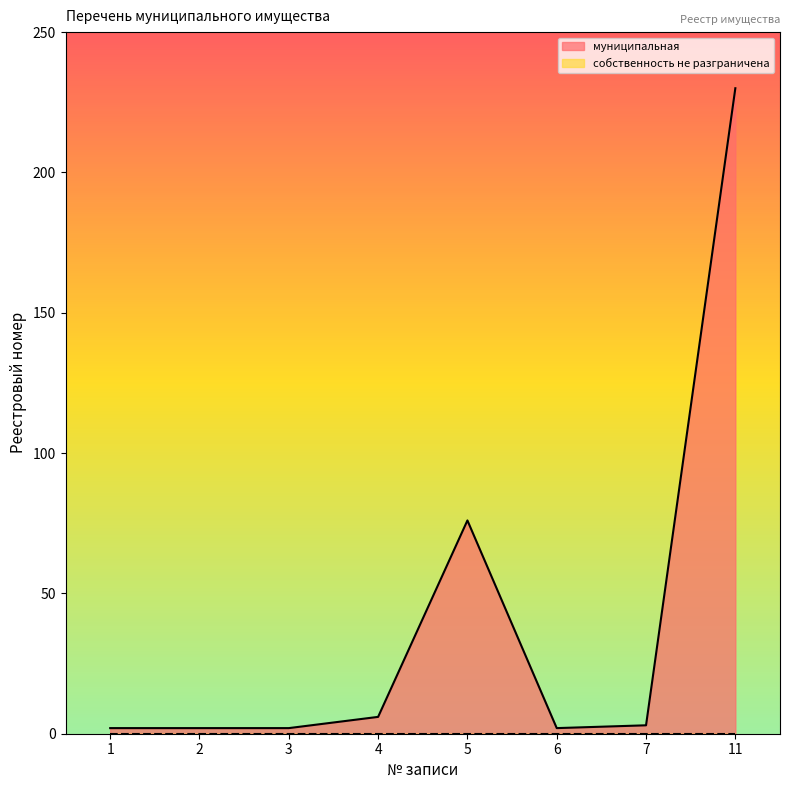

What is the value of the 7th point from the left?

3